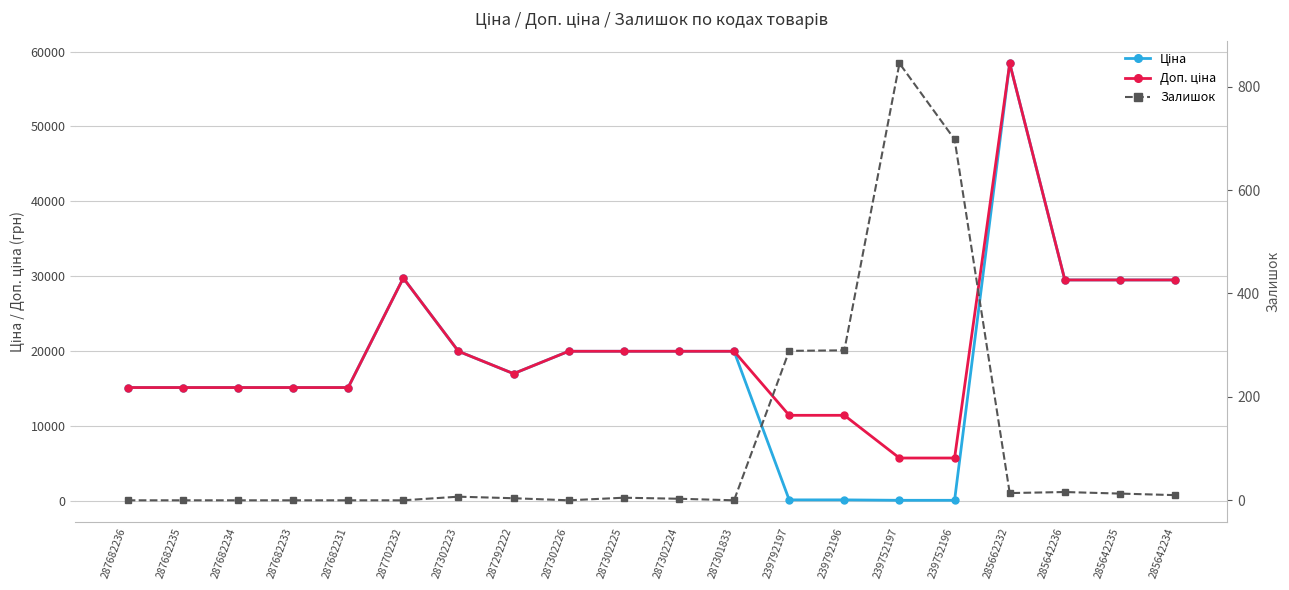

What is the total value across all series at 287302226?

39928.3